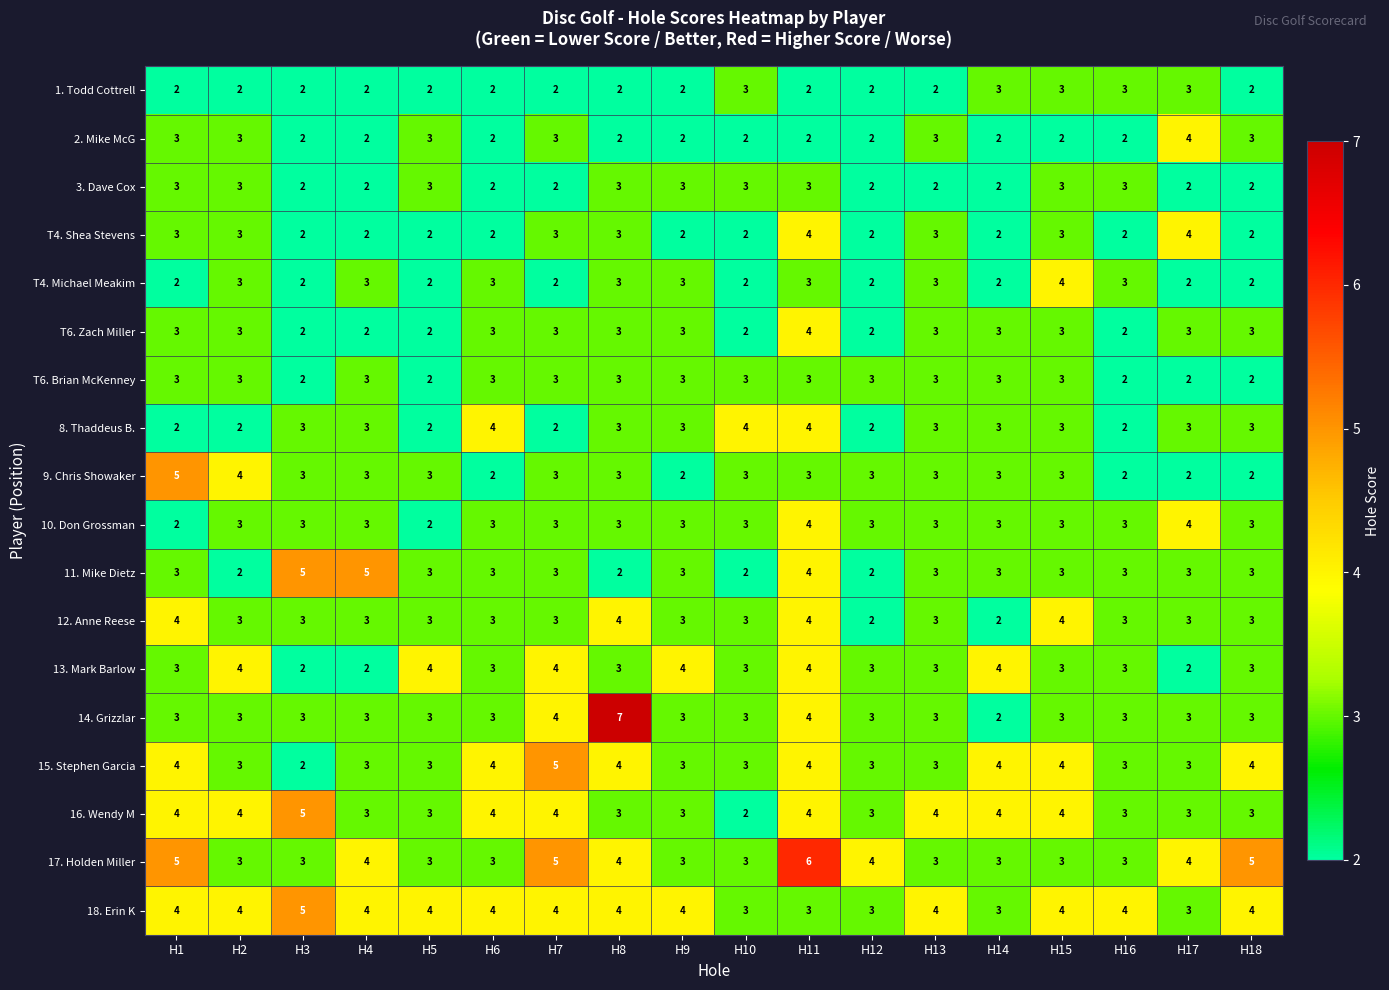

The 18. Erin K series shows 8 at H3. True or false?

False